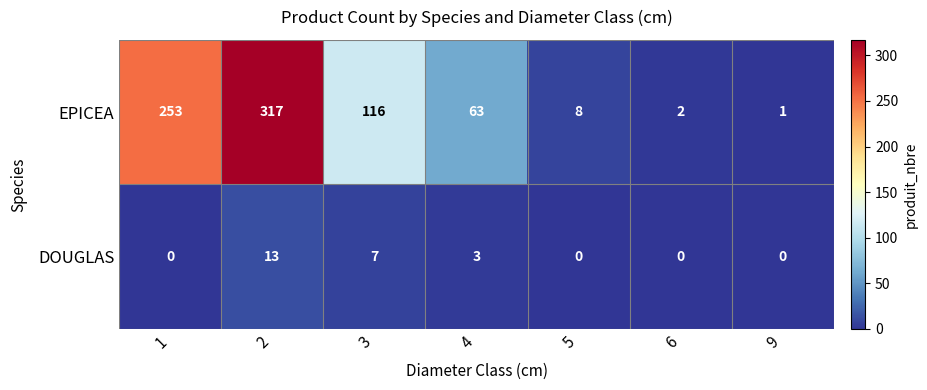

What is the difference between the maximum and second lowest values in the EPICEA series?

315